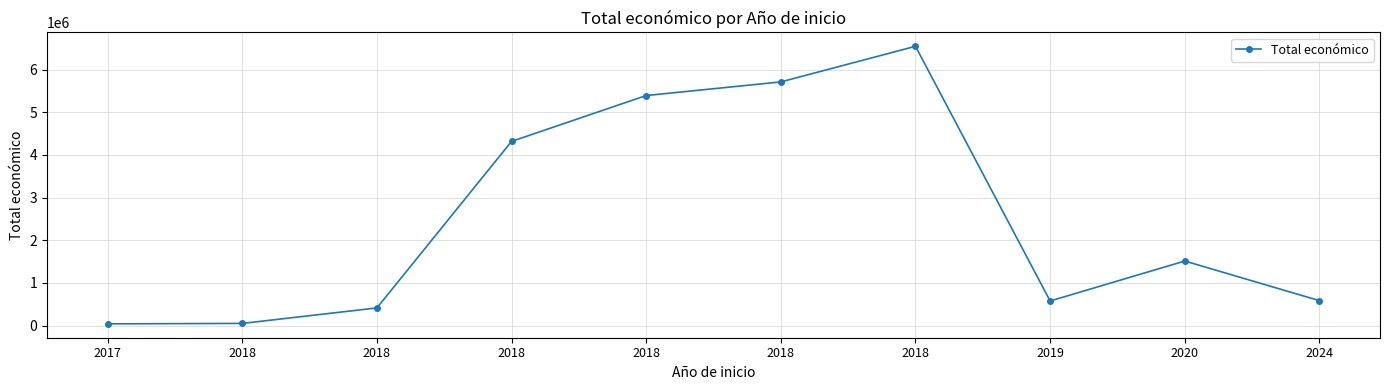

What is the difference between the second highest and second lowest values?

5658041